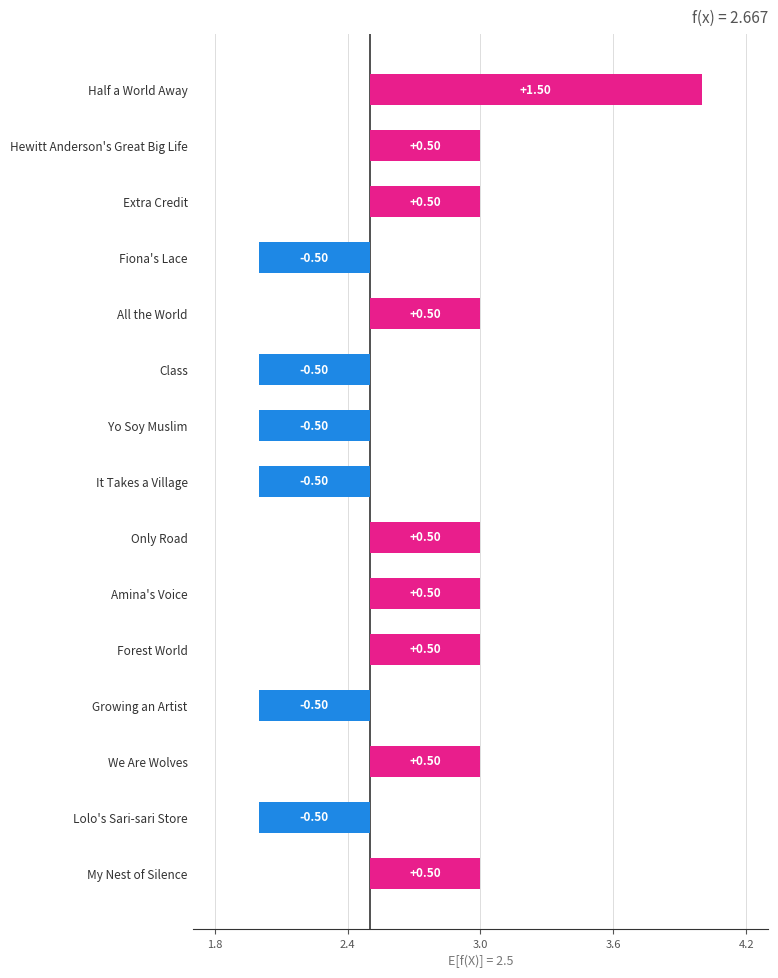

What is the minimum value shown in the chart?

2